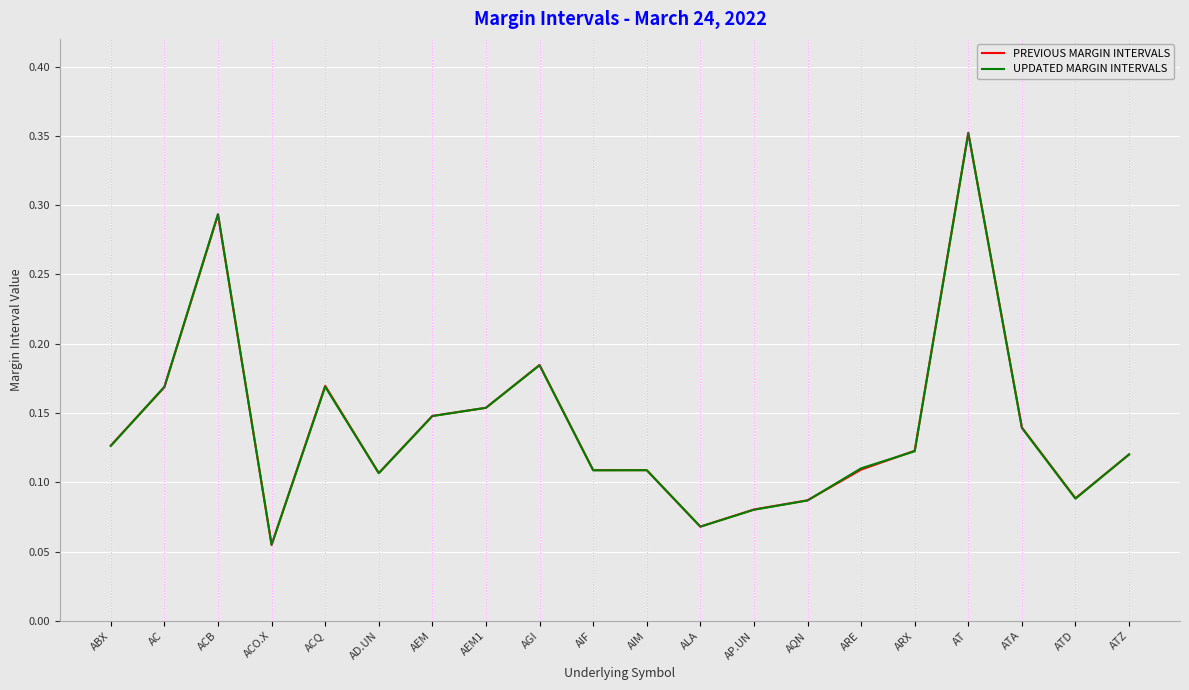

Which category has the lowest value in the UPDATED MARGIN INTERVALS series?

ACO.X